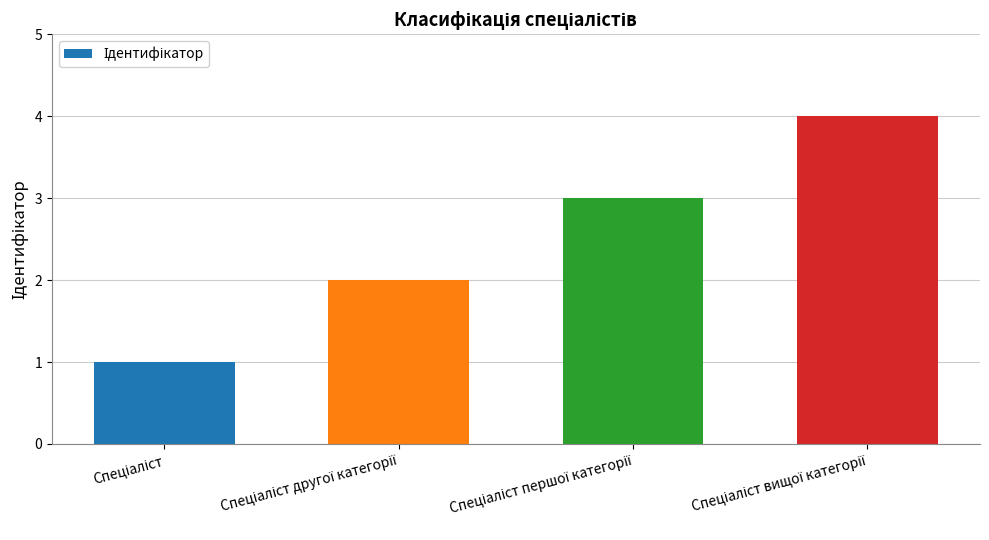

What is the difference between the maximum and minimum values?

3